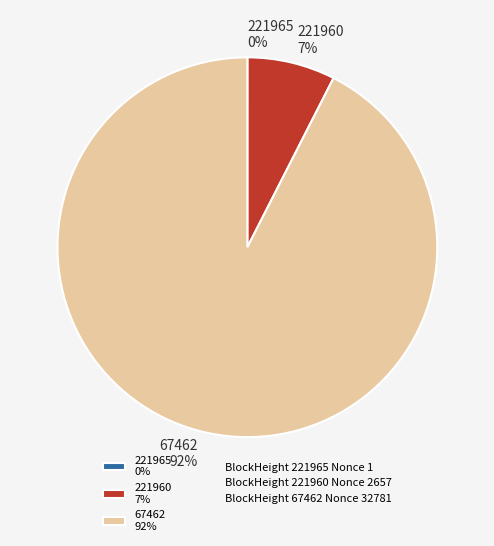

Which category accounts for the majority?

67462 92%